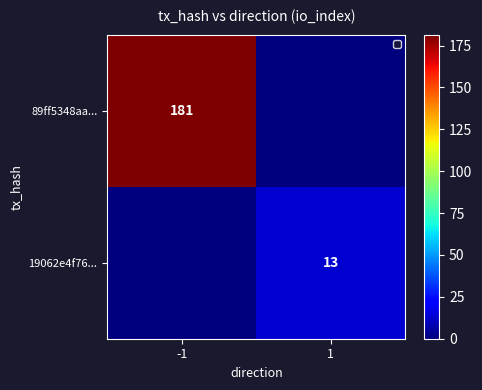

True or false: 19062e4f76... has a value of 17 at 1.

False